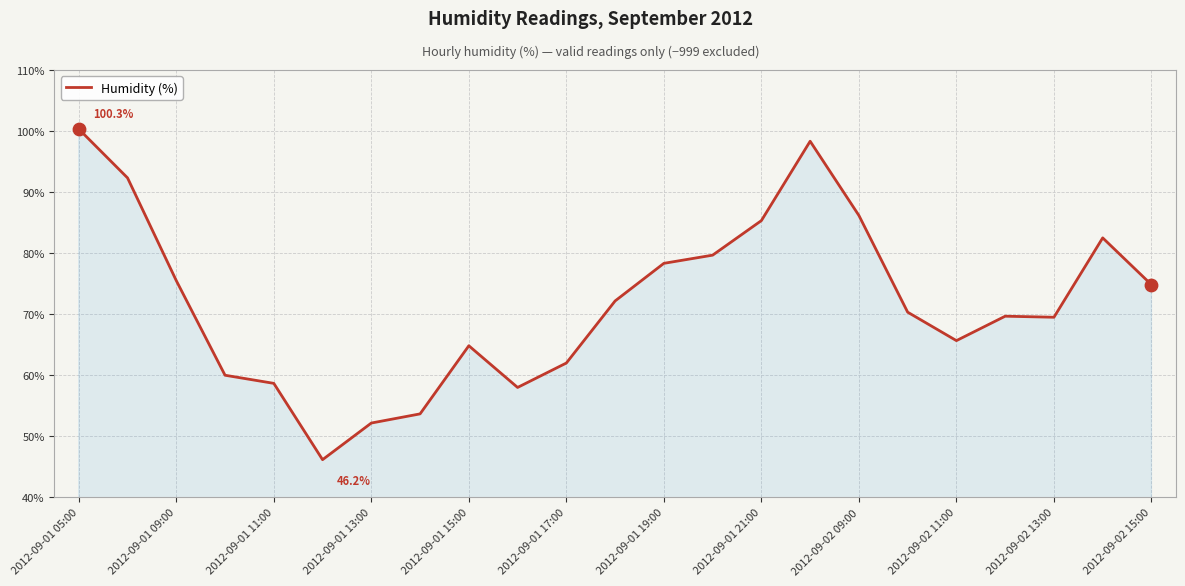

What is the difference between the maximum and minimum values?

54.2